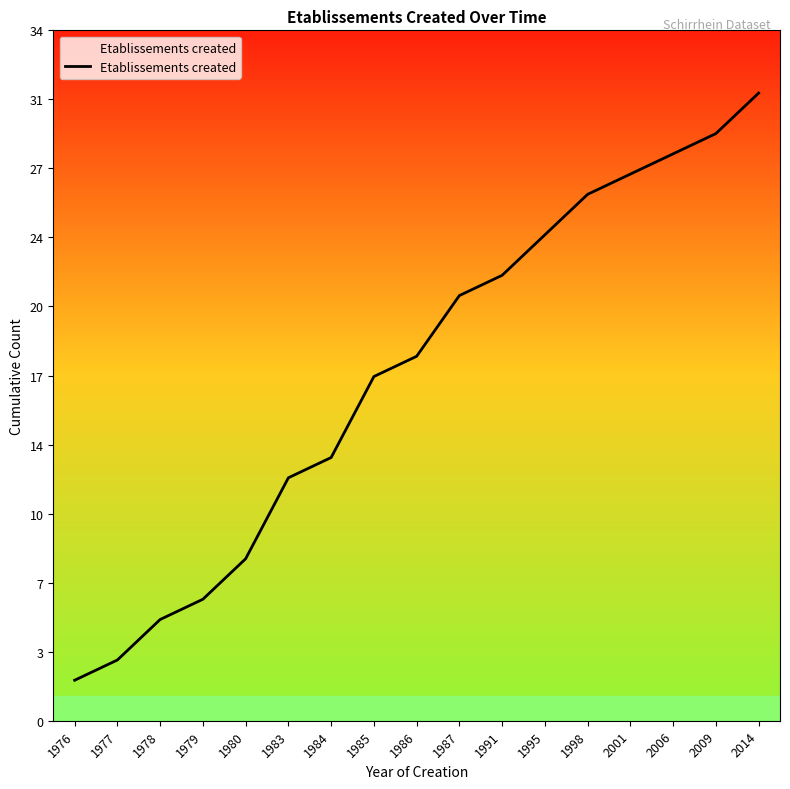

True or false: the data shows 47 at 2006.

False